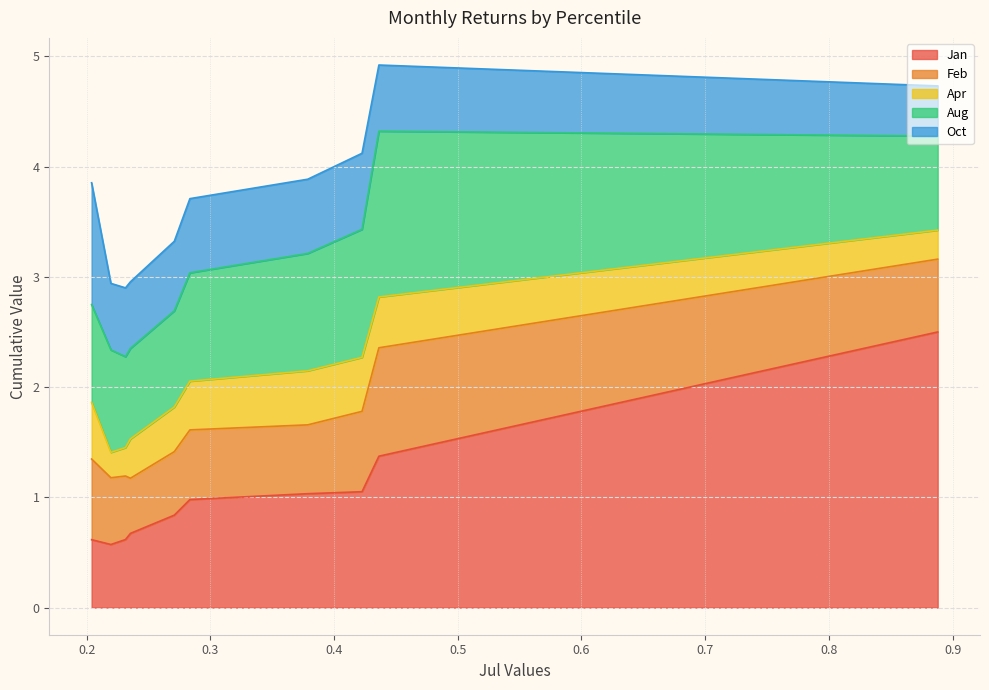

What is the sum of all Jan values?

10.3